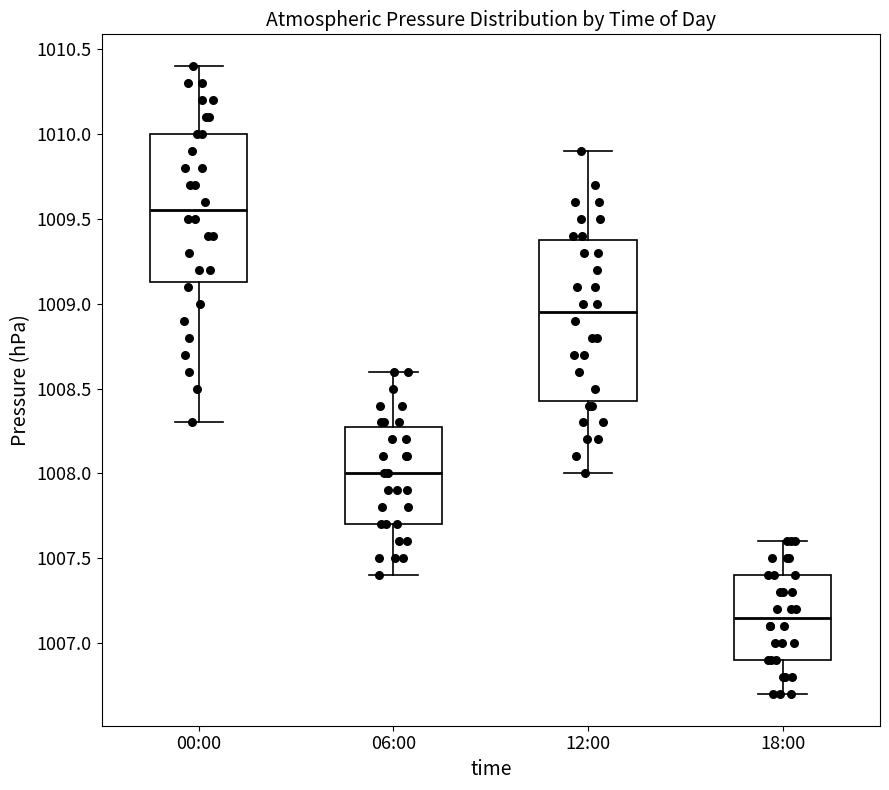

Reading left to right, transcribe this box plot: for each box, give where its median line is, the range the box spans, and where its two whiskers end, as read against the y-axis. The values are not printed on the chart, so give them approximately, as read against the axis.

00:00: median 1009.55, box 1009.15 to 1010.00, whiskers 1008.30 to 1010.40
06:00: median 1008.00, box 1007.70 to 1008.30, whiskers 1007.40 to 1008.60
12:00: median 1008.95, box 1008.45 to 1009.40, whiskers 1008.00 to 1009.90
18:00: median 1007.15, box 1006.90 to 1007.40, whiskers 1006.70 to 1007.60